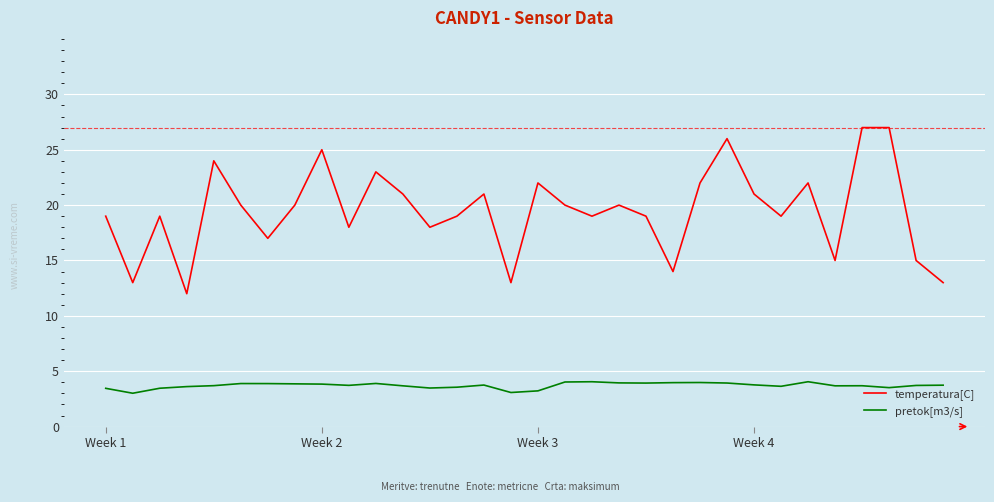

Which series has the largest range (max minus min)?

temperatura[C]